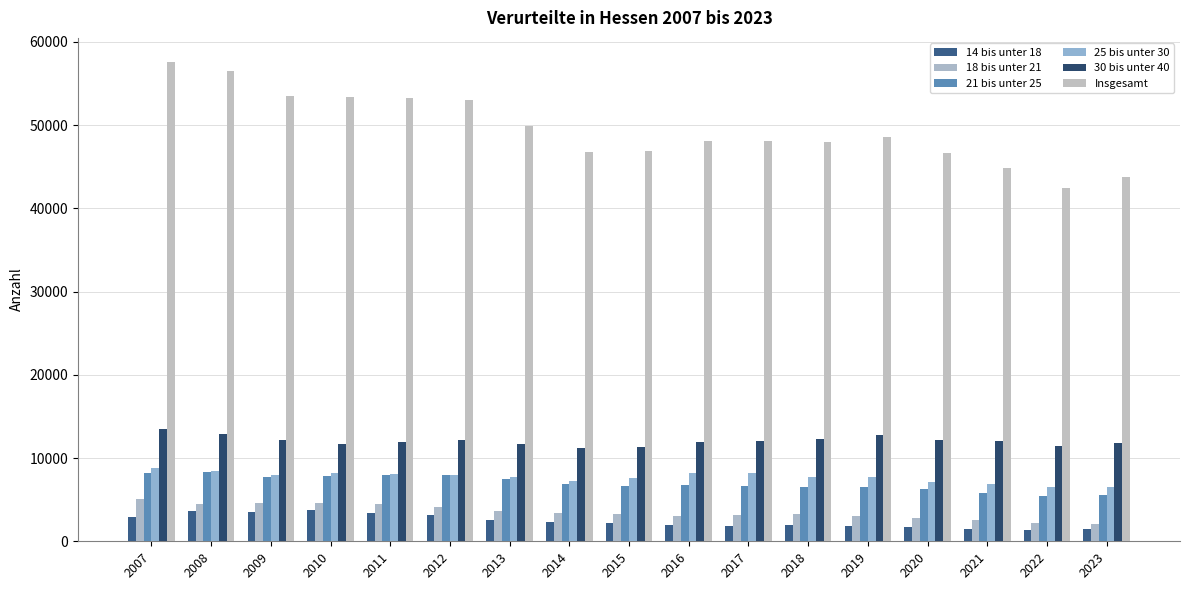

Which series changed the most between 2008 and 2014?

Insgesamt